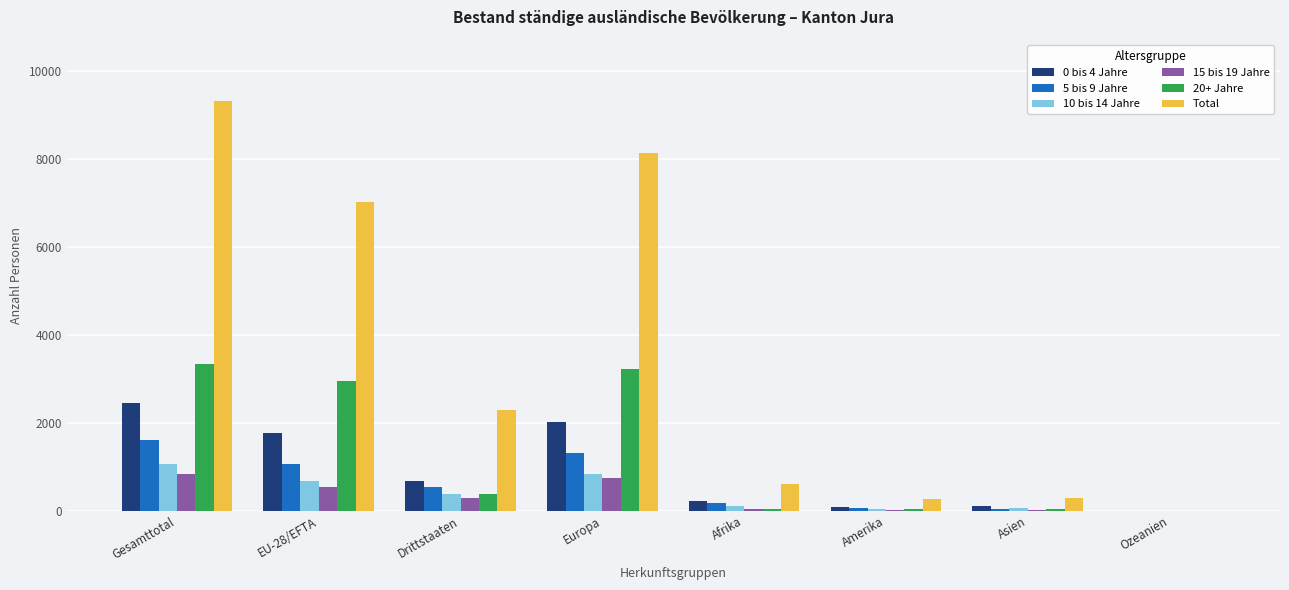

Are the bars horizontal?

No